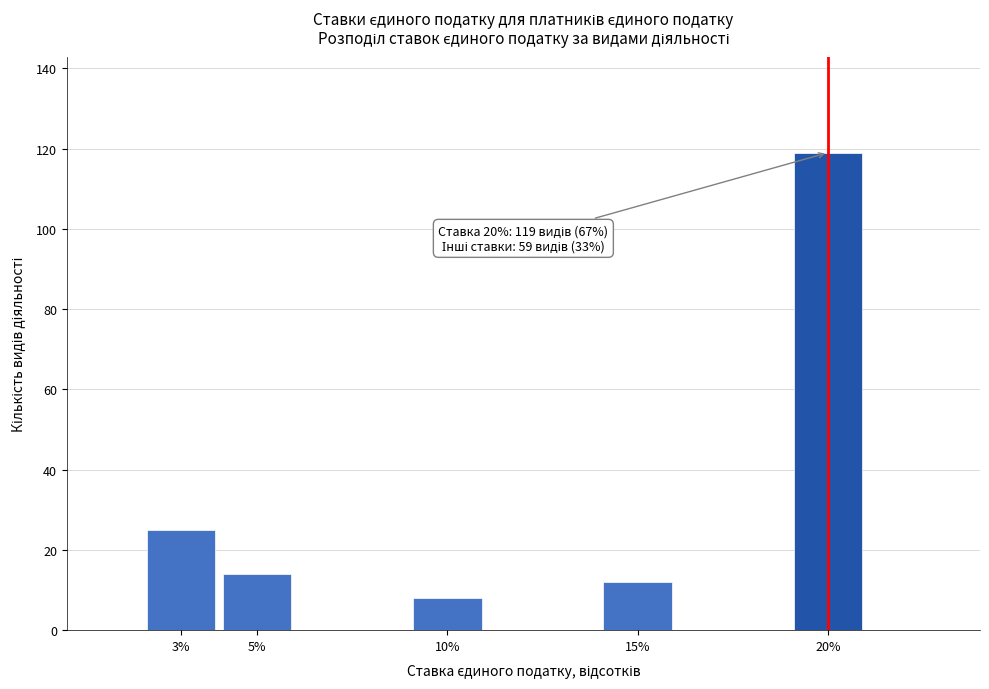

Reading right to left, extract all data points from this chart.

119	12	8	14	25